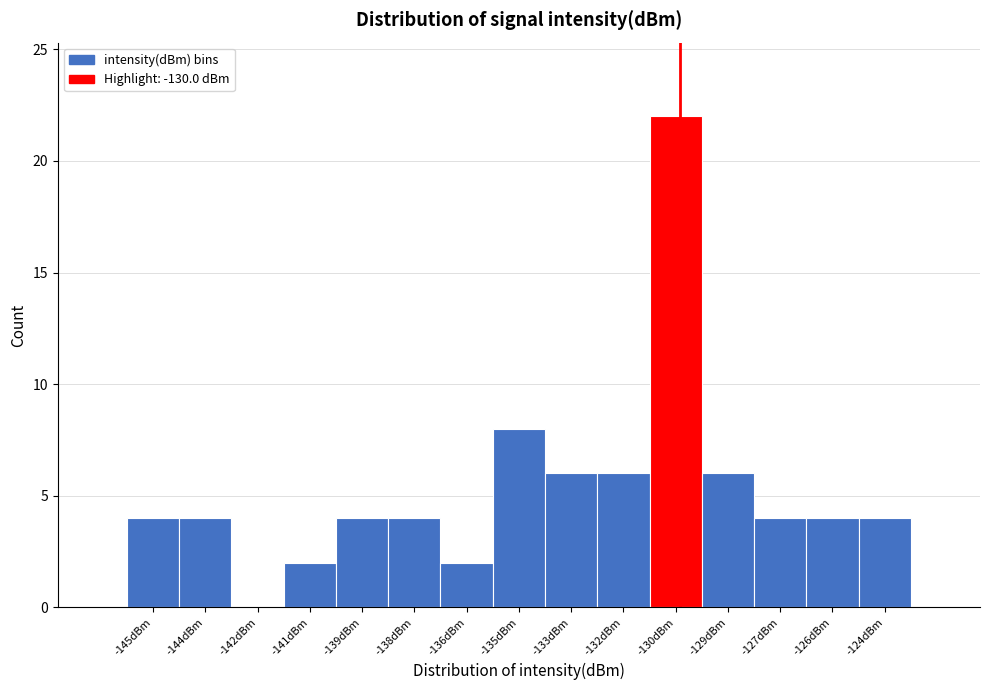

Reading right to left, list all the values displayed in this chart.

-124dBm=4	-126dBm=4	-127dBm=4	-129dBm=6	-130dBm=22	-132dBm=6	-133dBm=6	-135dBm=8	-136dBm=2	-138dBm=4	-139dBm=4	-141dBm=2	-142dBm=0	-144dBm=4	-145dBm=4